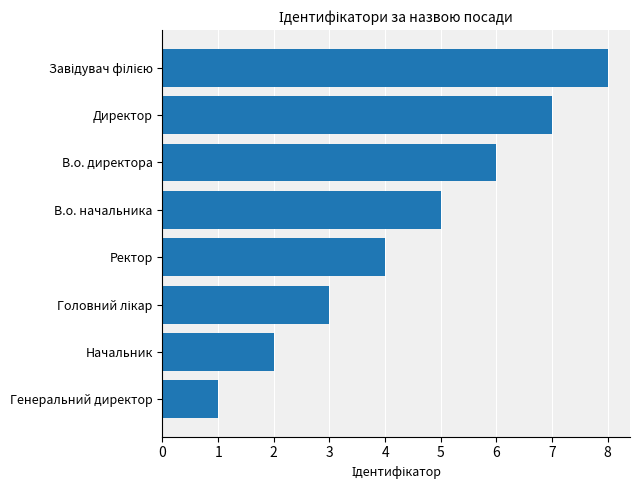

What is the approximate value at В.о. директора?

6